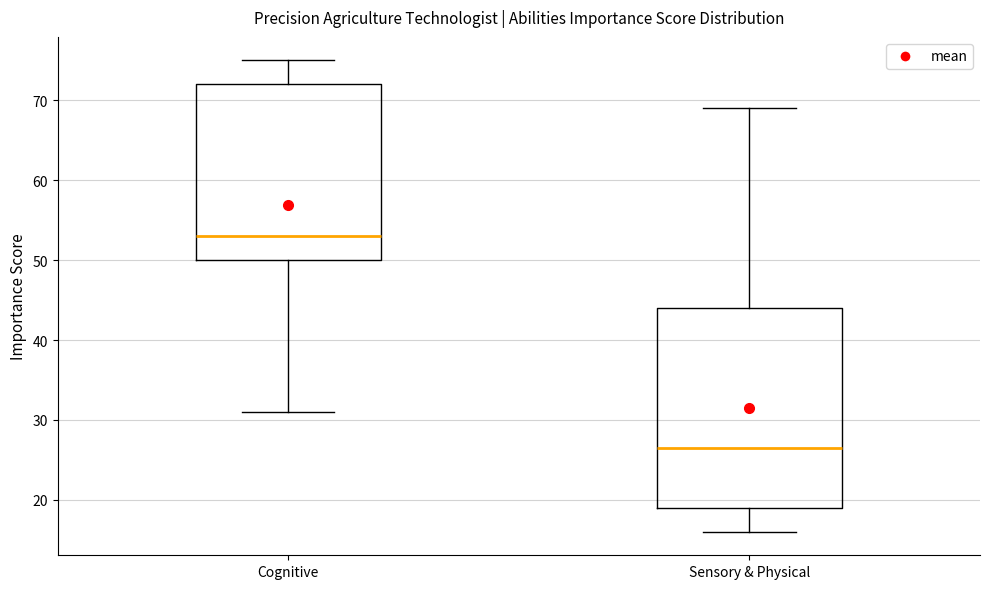

Reading left to right, transcribe this box plot: for each box, give where its median line is, the range the box spans, and where its two whiskers end, as read against the y-axis. The values are not printed on the chart, so give them approximately, as read against the axis.

Cognitive: median 53, box 50 to 72, whiskers 31 to 75
Sensory & Physical: median 27, box 19 to 44, whiskers 16 to 69